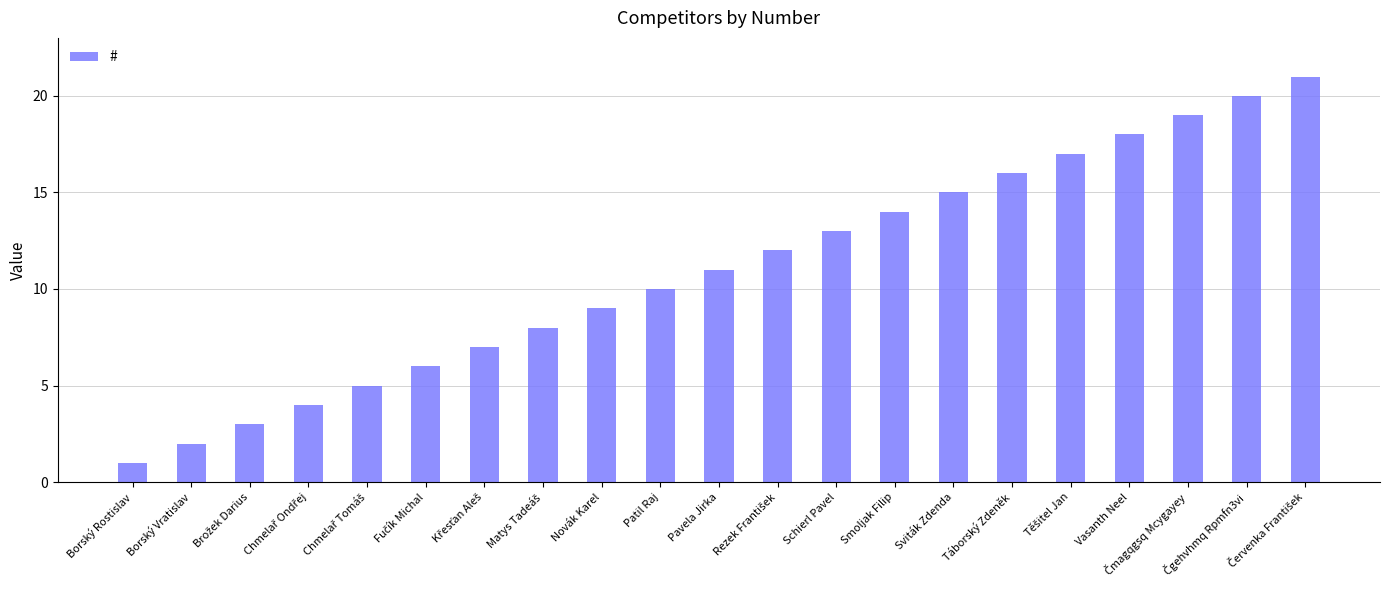

How many categories are shown in the chart?

21